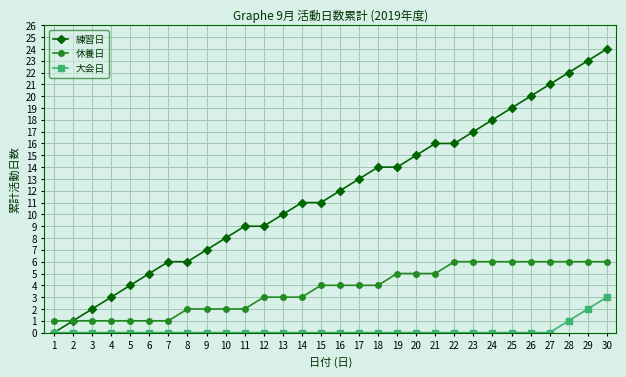

Which series changed the most between 2 and 5?

練習日